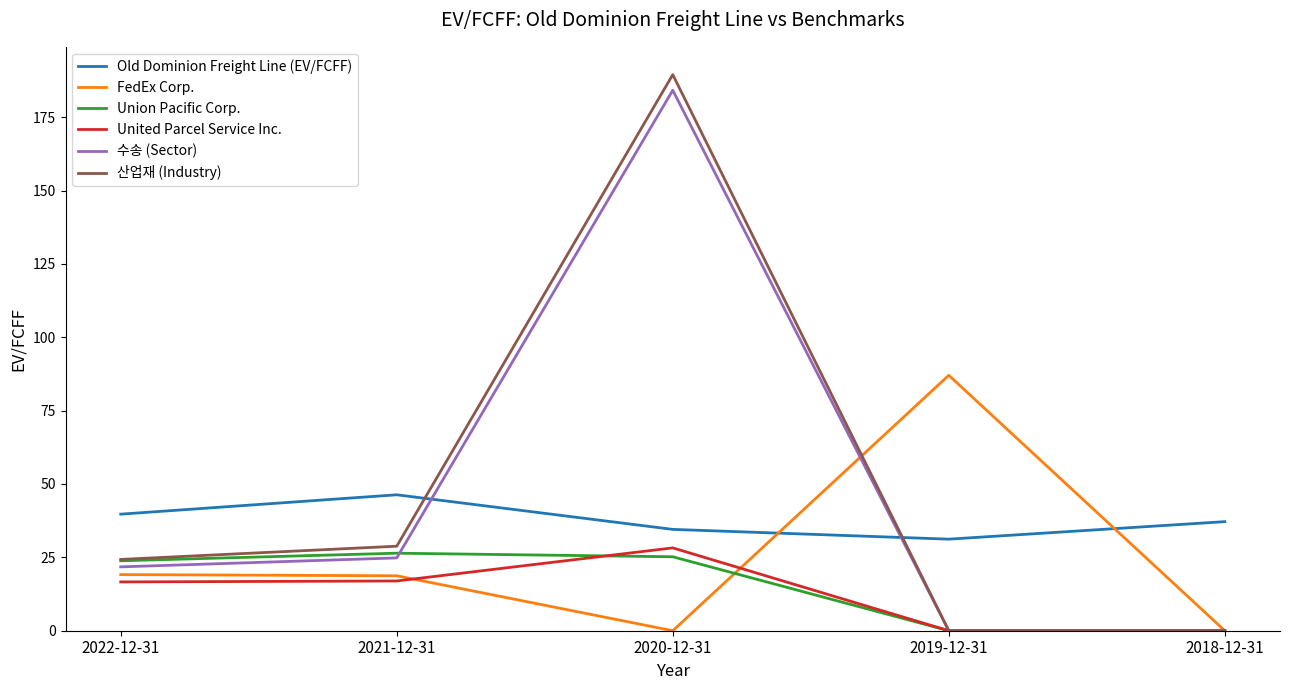

True or false: Old Dominion Freight Line (EV/FCFF) and Union Pacific Corp. cross at least once.

False